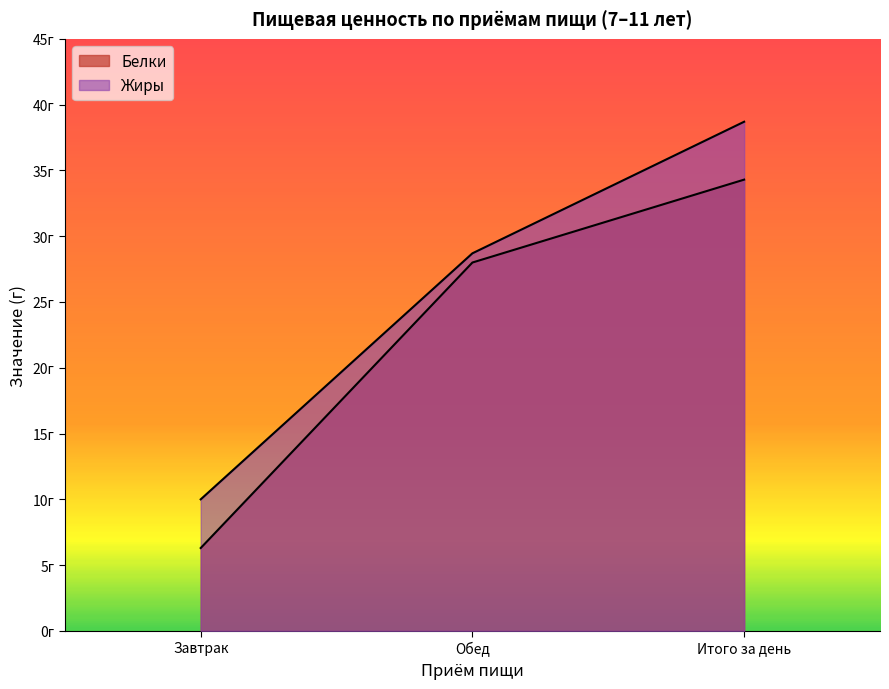

Rank the series by their maximum value, from highest to lowest.

Жиры, Белки